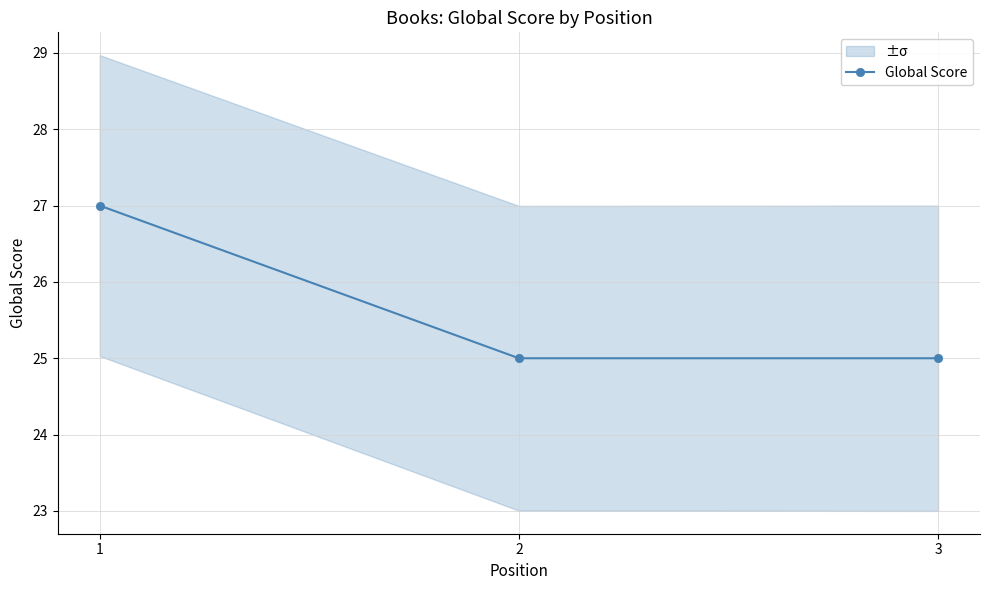

What is the change in value from 1 to 2?

-2